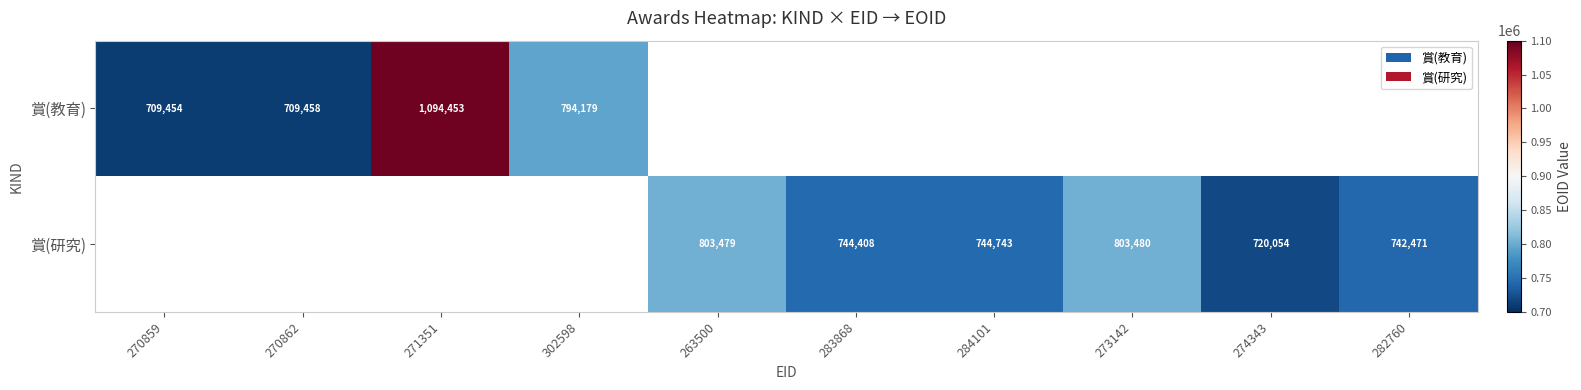

How many distinct data groups are displayed?

2